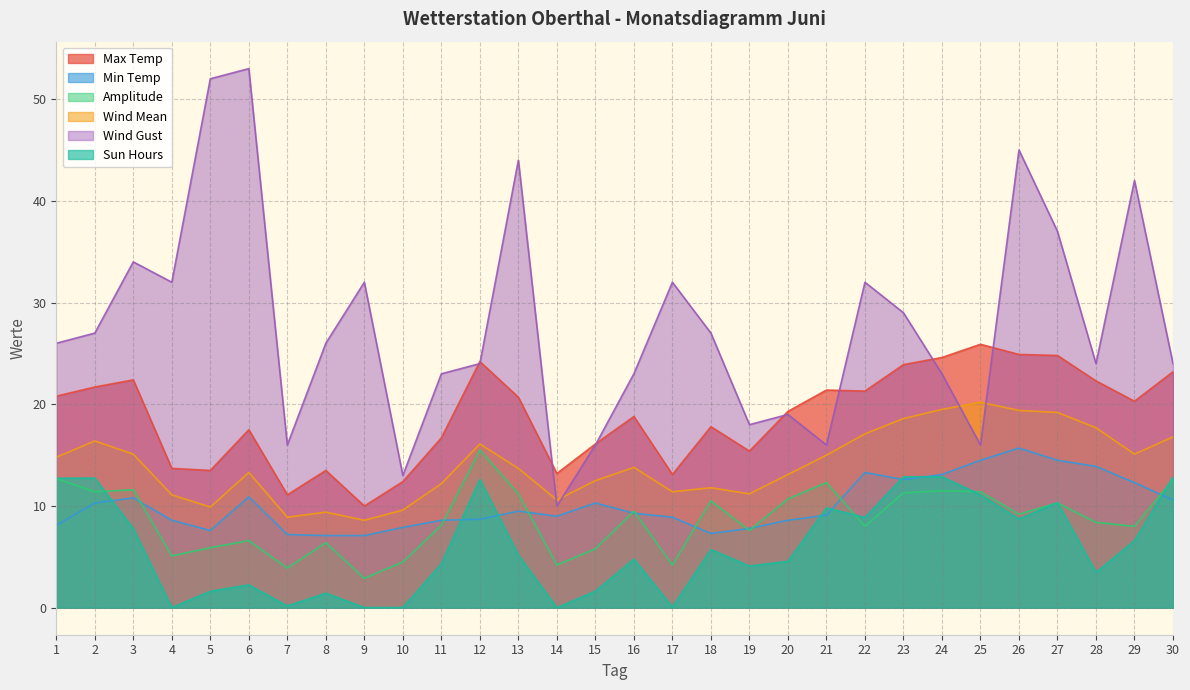

What is the maximum value for Wind Mean?

20.2